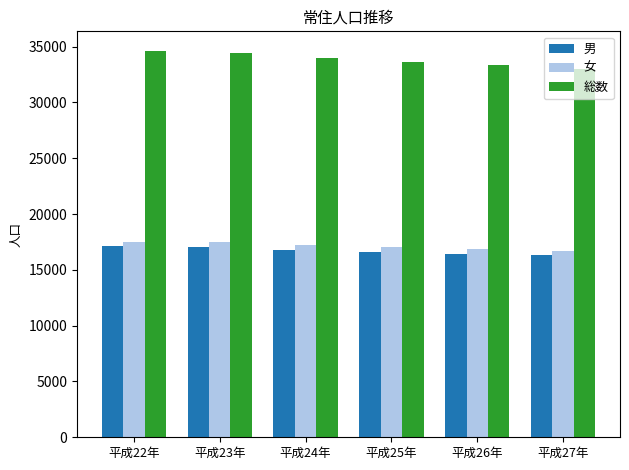

What is the sum of the 男 values at 平成25年 and 平成24年?

33351